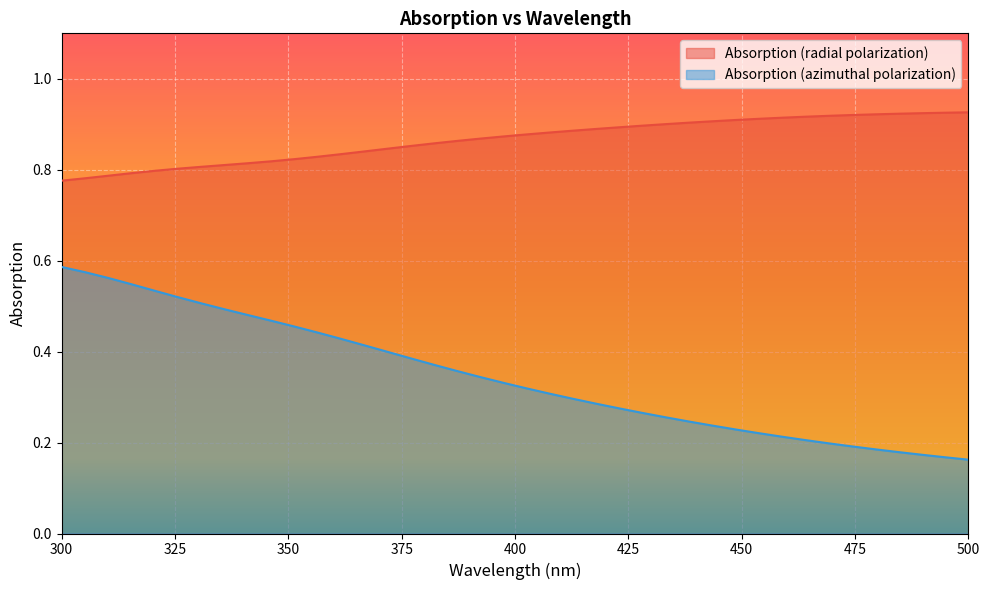

At which label does Absorption (azimuthal polarization) reach its peak?

300